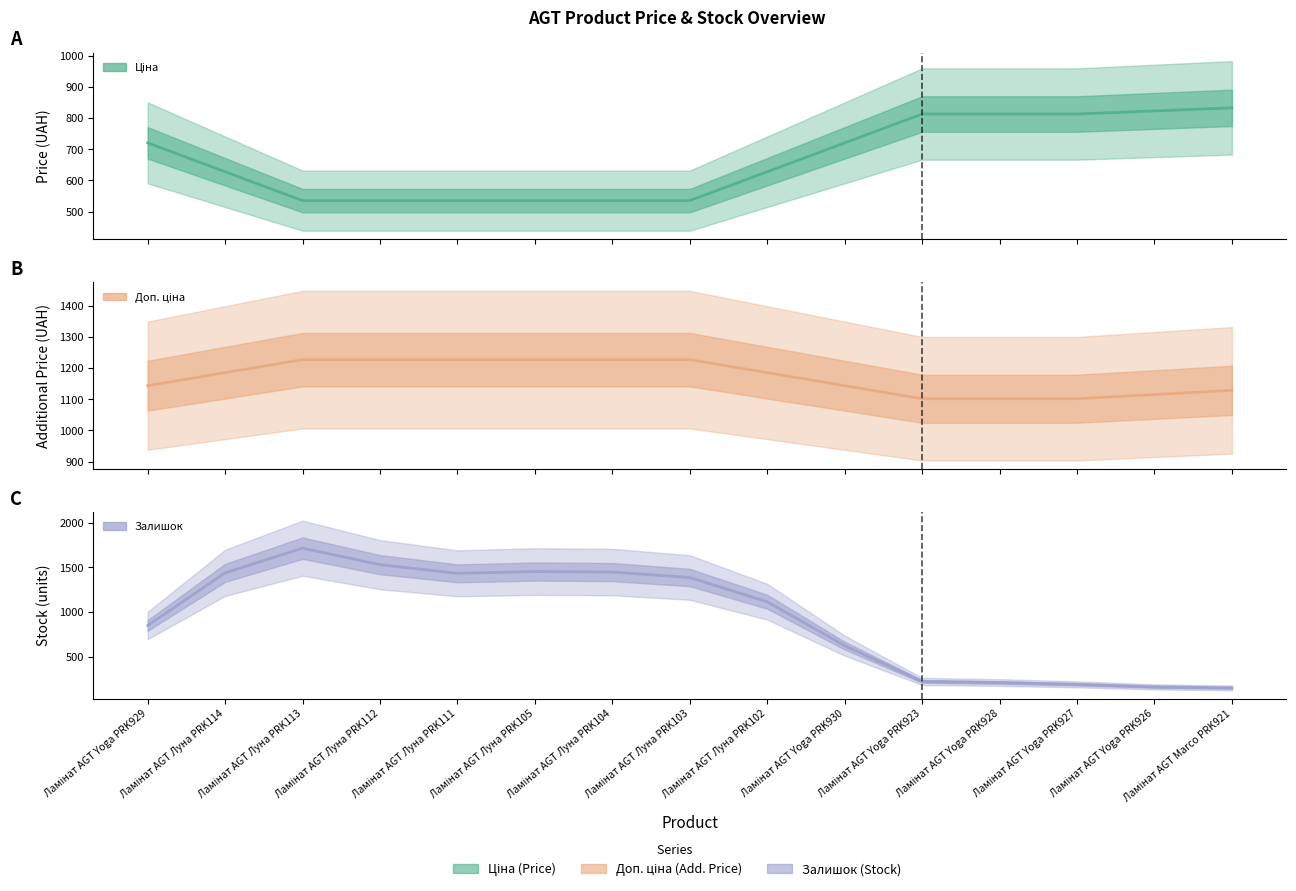

What is the difference between the maximum and minimum values in the Доп. ціна series?

125.4